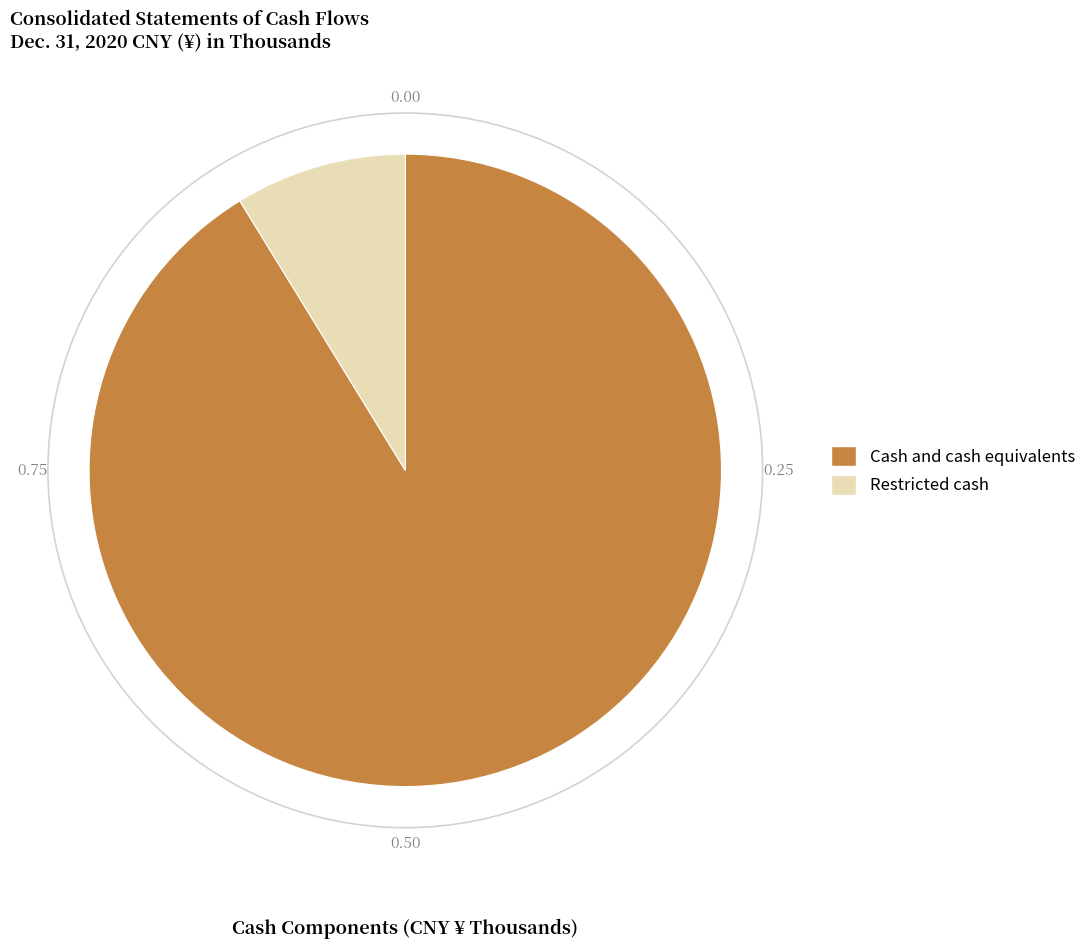

Rank the categories by value from lowest to highest.

Restricted cash, Cash and cash equivalents